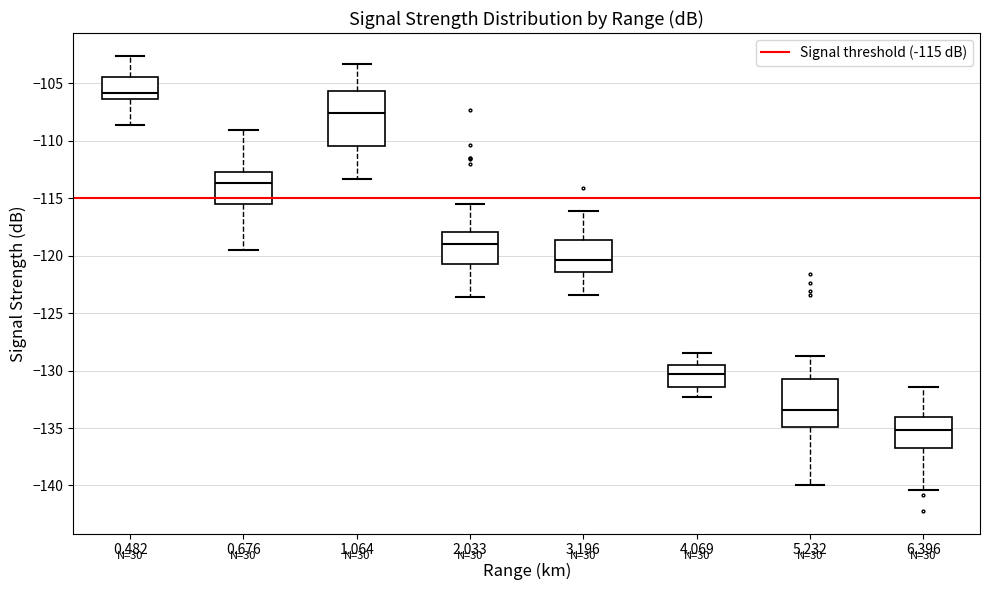

Reading left to right, transcribe this box plot: for each box, give where its median line is, the range the box spans, and where its two whiskers end, as read against the y-axis. The values are not printed on the chart, so give them approximately, as read against the axis.

0.482: median -106.0, box -106.5 to -104.5, whiskers -108.5 to -102.5
0.676: median -113.5, box -115.5 to -112.5, whiskers -119.5 to -109.0
1.064: median -107.5, box -110.5 to -105.5, whiskers -113.5 to -103.5
2.033: median -119.0, box -120.5 to -118.0, whiskers -123.5 to -115.5
3.196: median -120.5, box -121.5 to -118.5, whiskers -123.5 to -116.0
4.069: median -130.5, box -131.5 to -129.5, whiskers -132.5 to -128.5
5.232: median -133.5, box -135.0 to -130.5, whiskers -140.0 to -128.5
6.396: median -135.0, box -136.5 to -134.0, whiskers -140.5 to -131.5